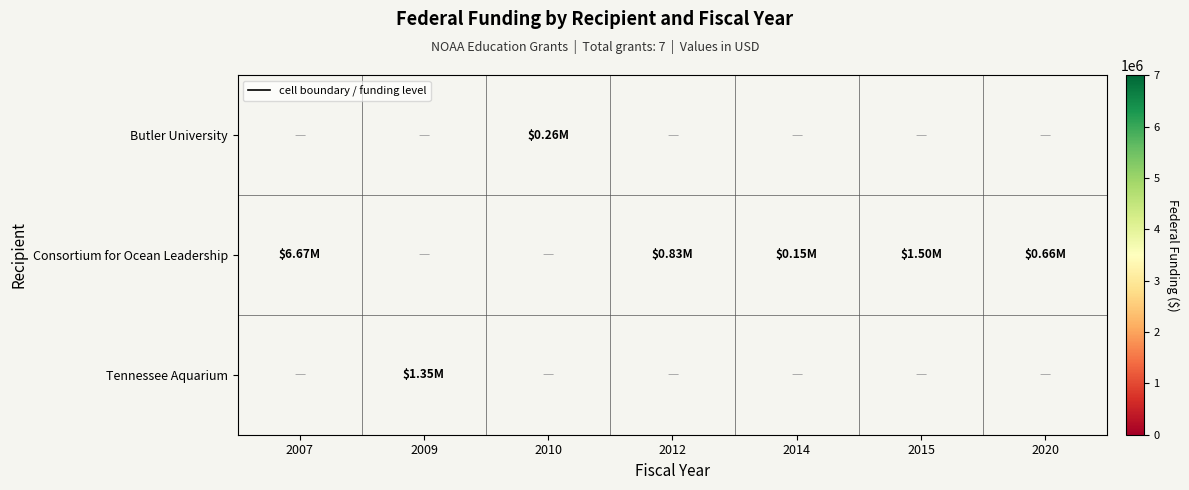

Between 2014 and 2015, which series saw the biggest shift?

Consortium for Ocean Leadership